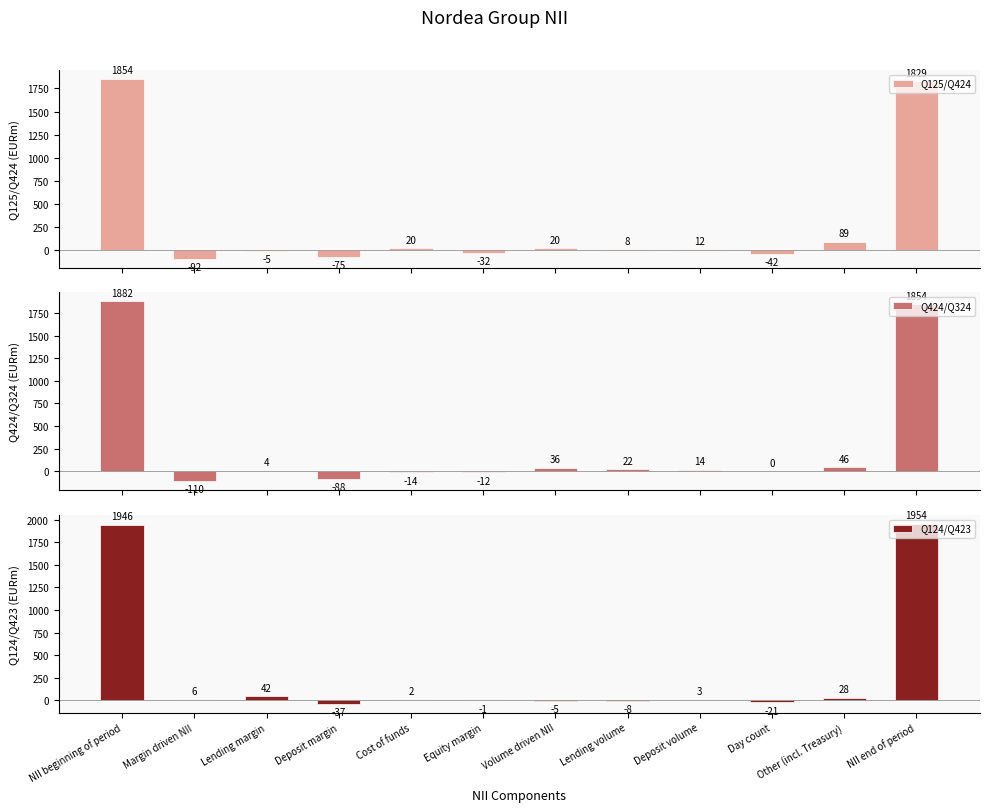

What position from the left is NII beginning of period?

1